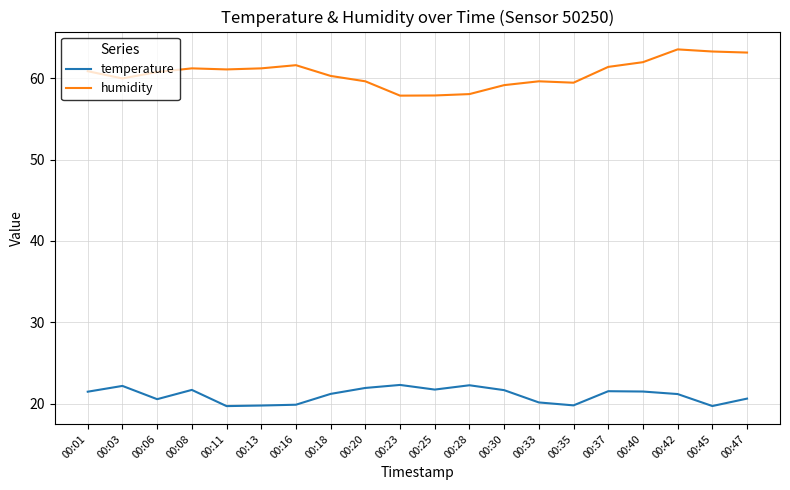

How many lines are shown in the chart?

2